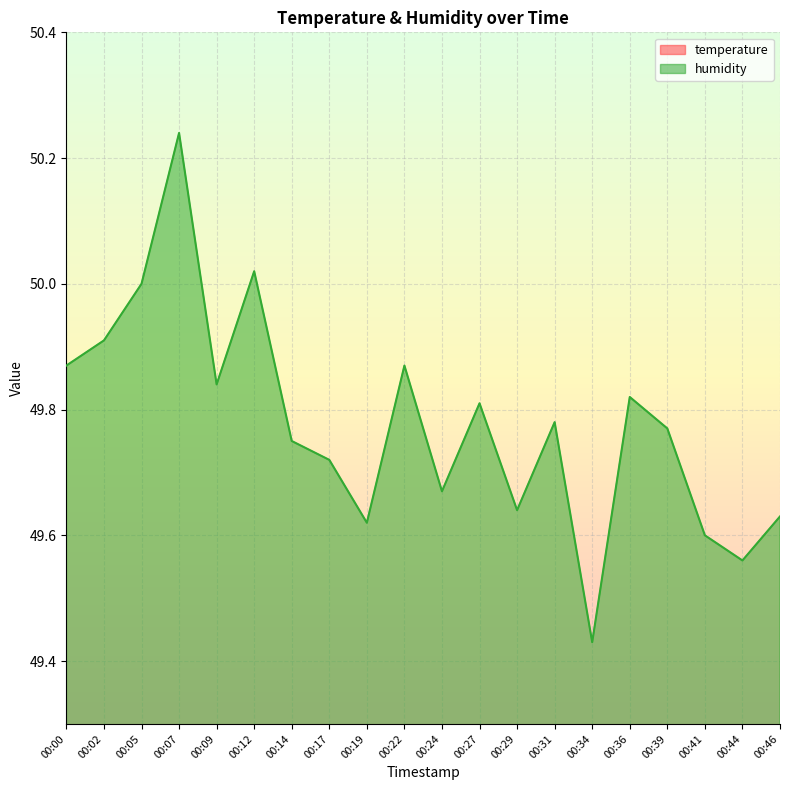

What is the difference between the highest and lowest values at 00:41?

32.9